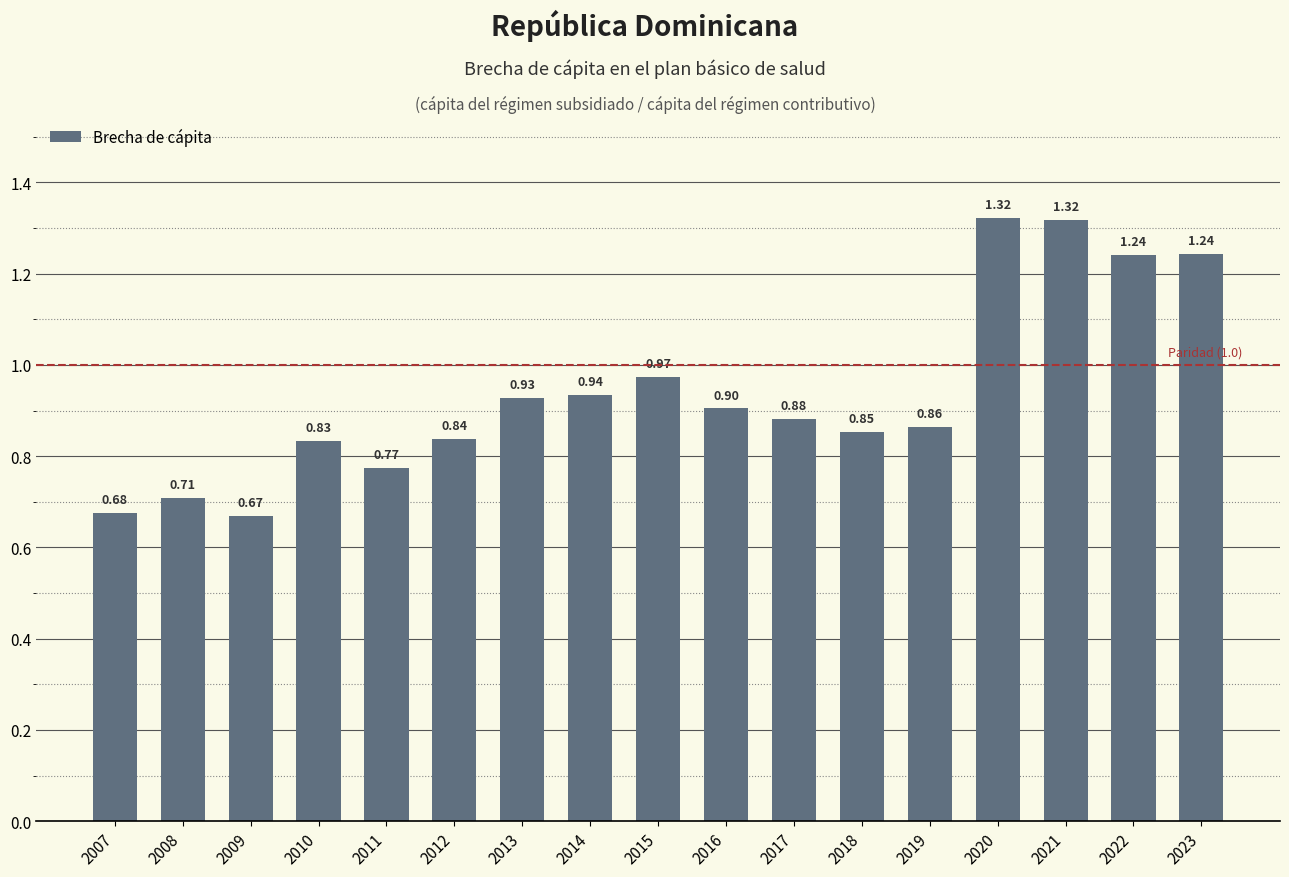

What is the average value?

0.9